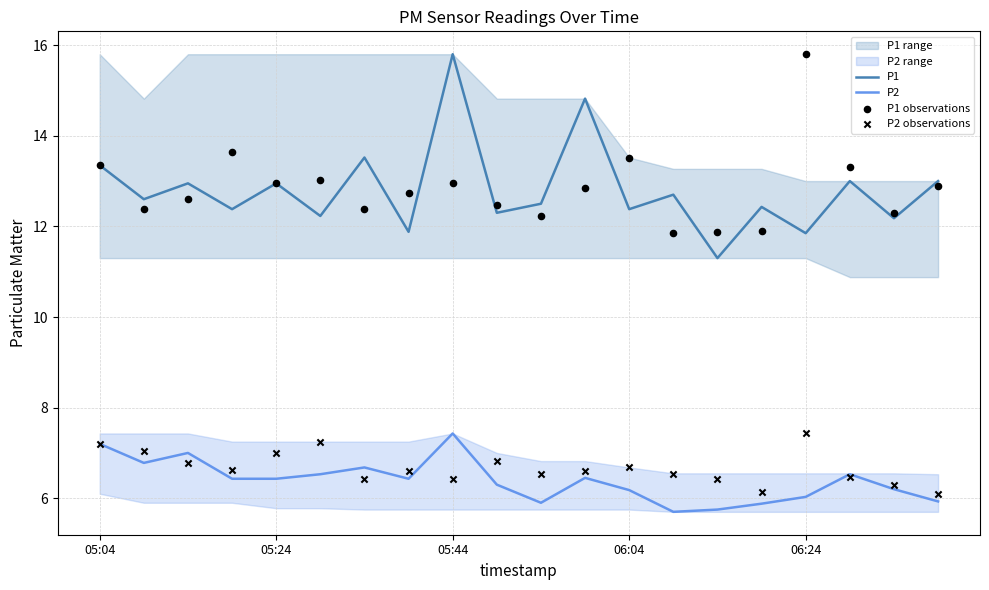

Which series contains the lowest Y value?

P2